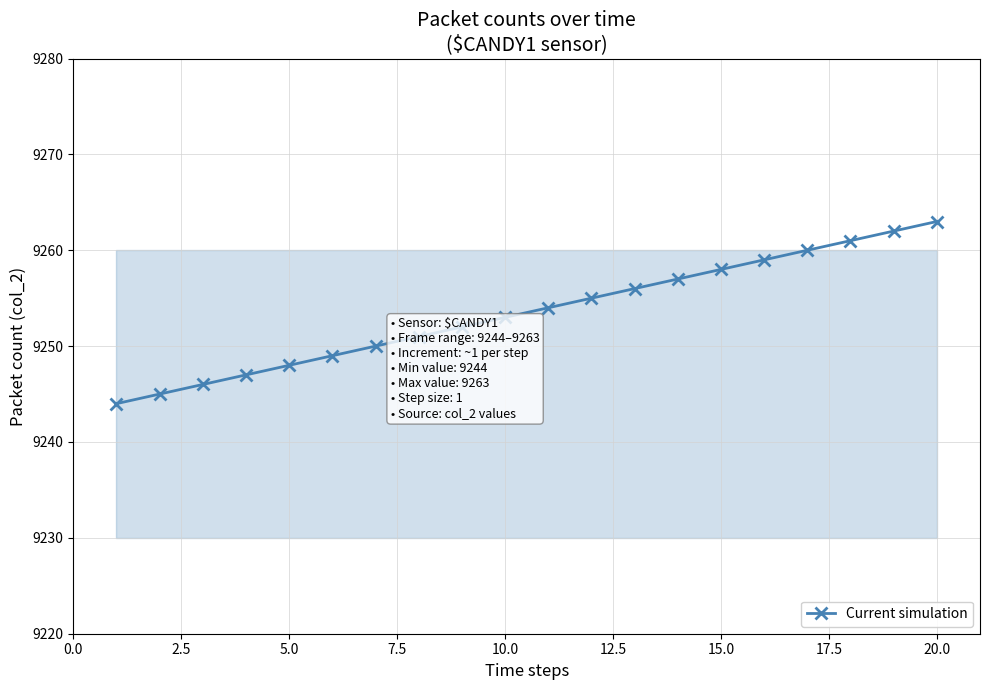

What is the difference between the second highest and minimum values?

18